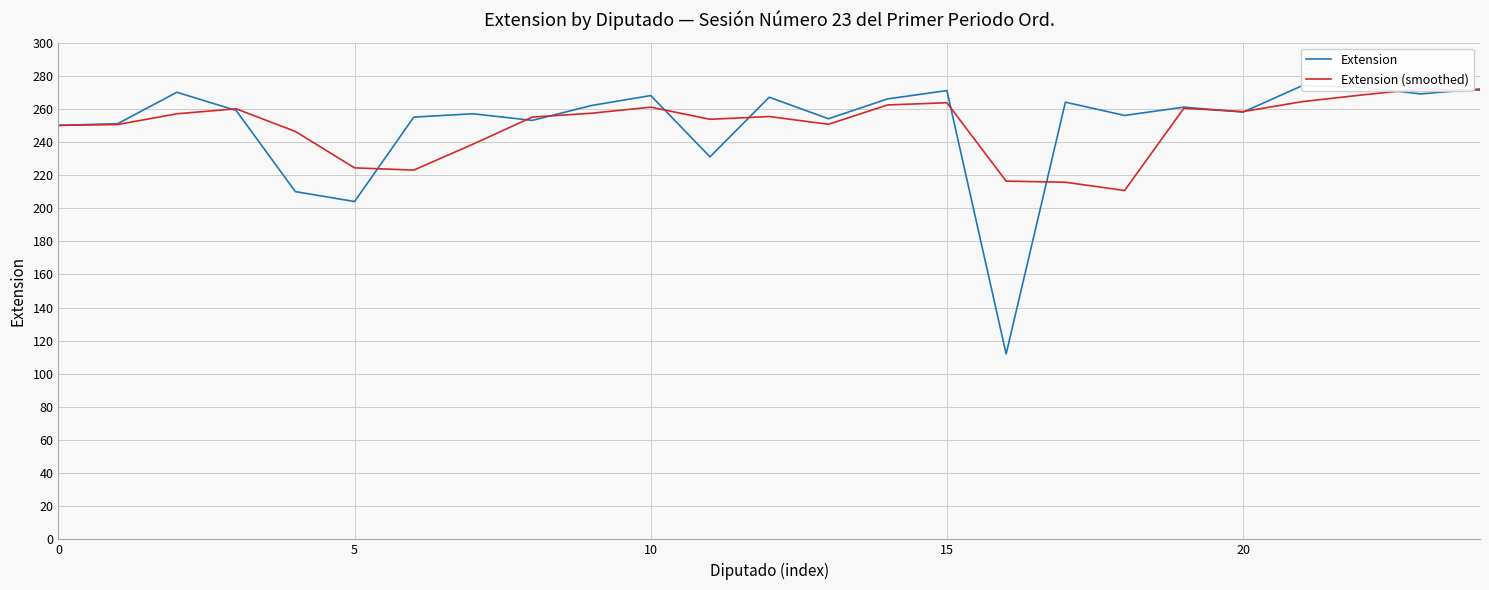

True or false: Extension has a value of 264.0 at 17.

True